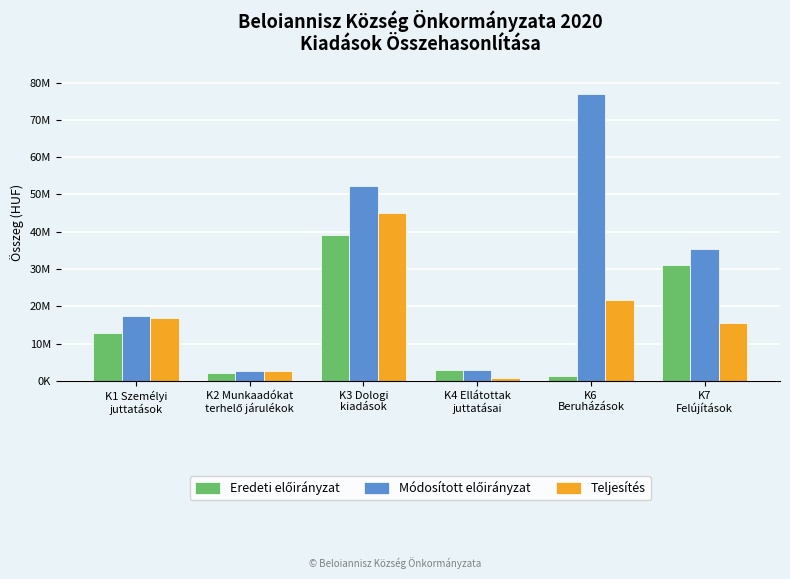

What is the label of the 4th bar from the right?

K3 Dologi
kiadások